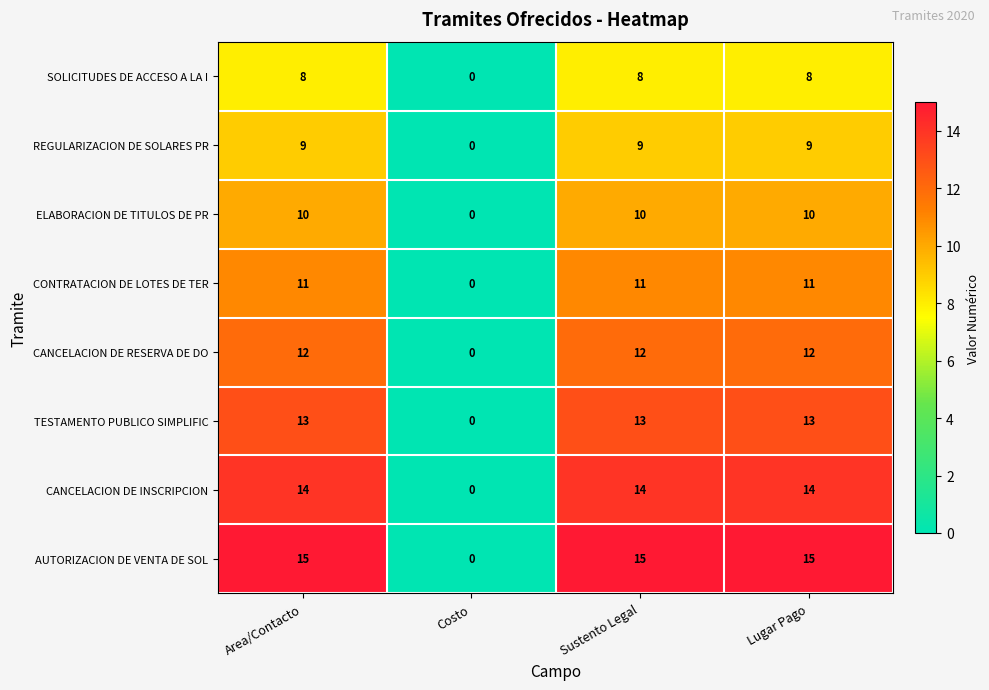

Count the number of categories in the chart.

4